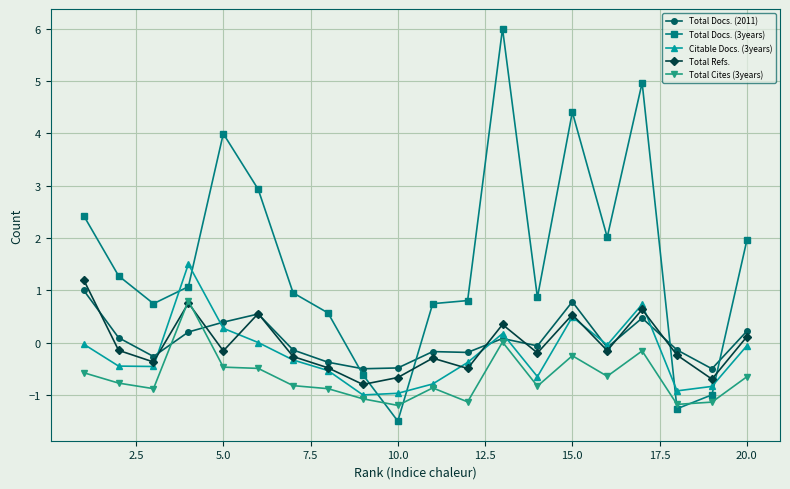

What is the lowest value of the Citable Docs. (3years) series?

-1.0